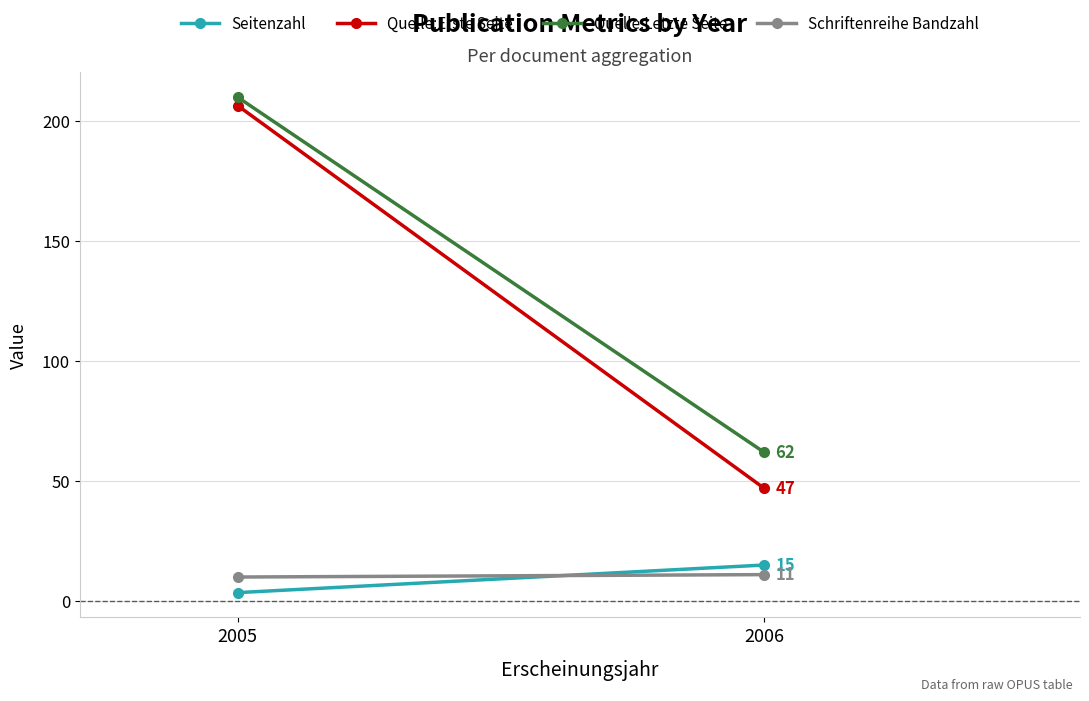

Count the number of data series in this chart.

4